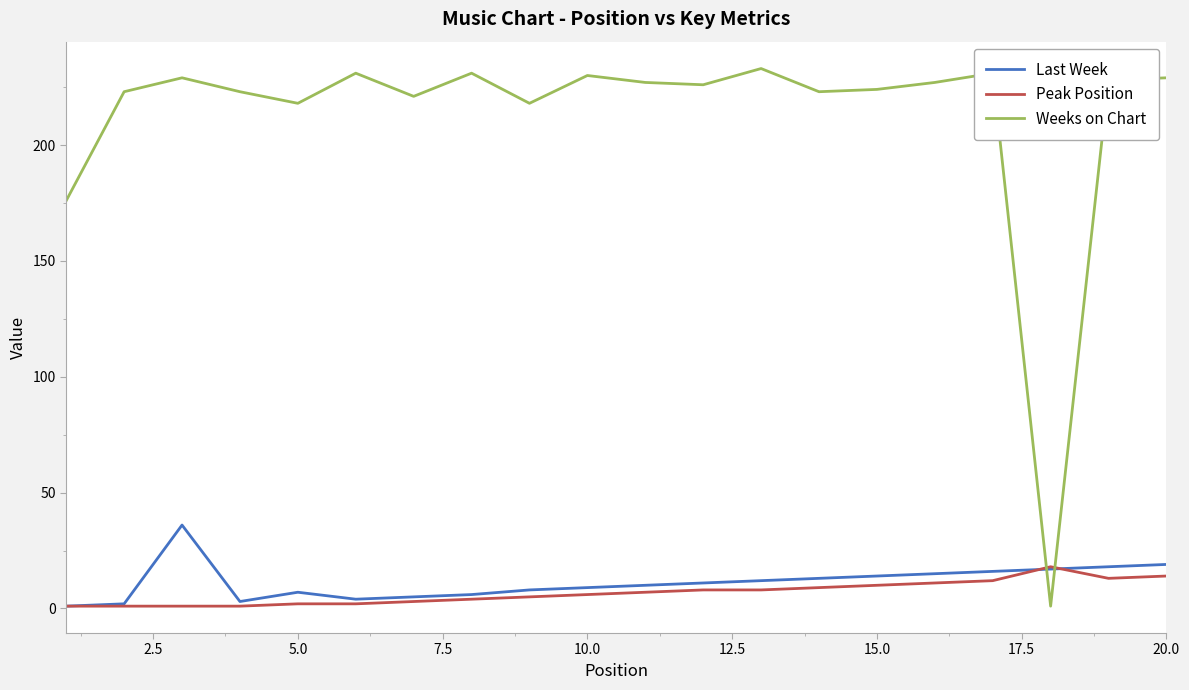

What is the sum of all Last Week values?

226